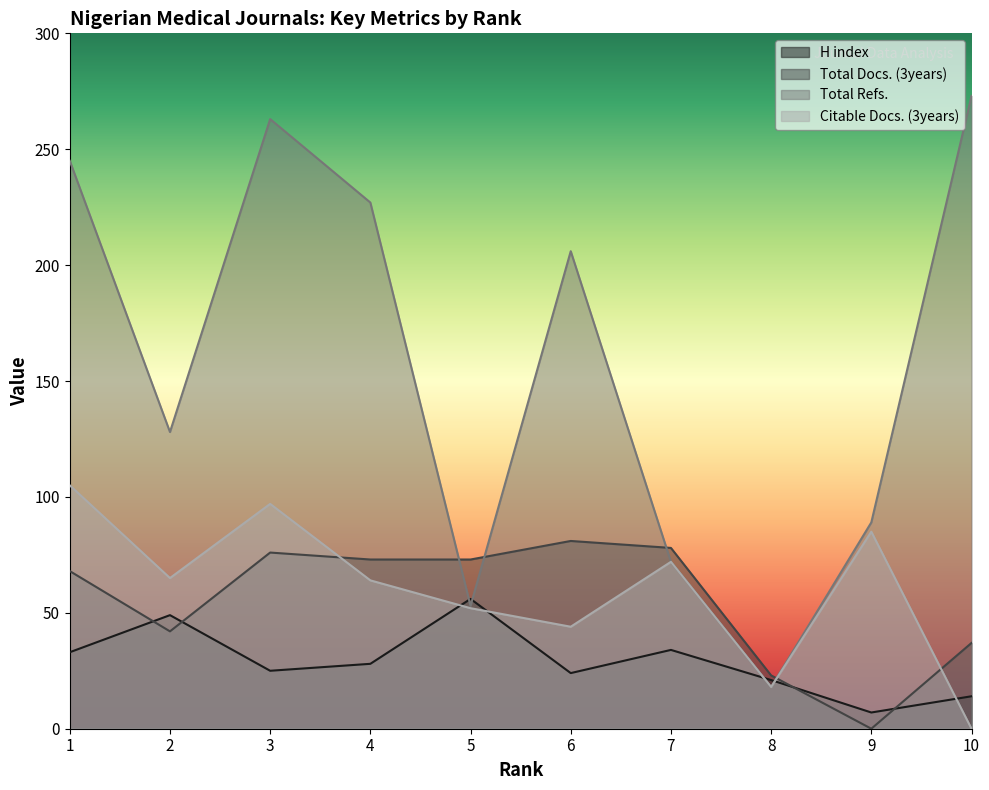

What is the difference between the highest and lowest values at 3?

238